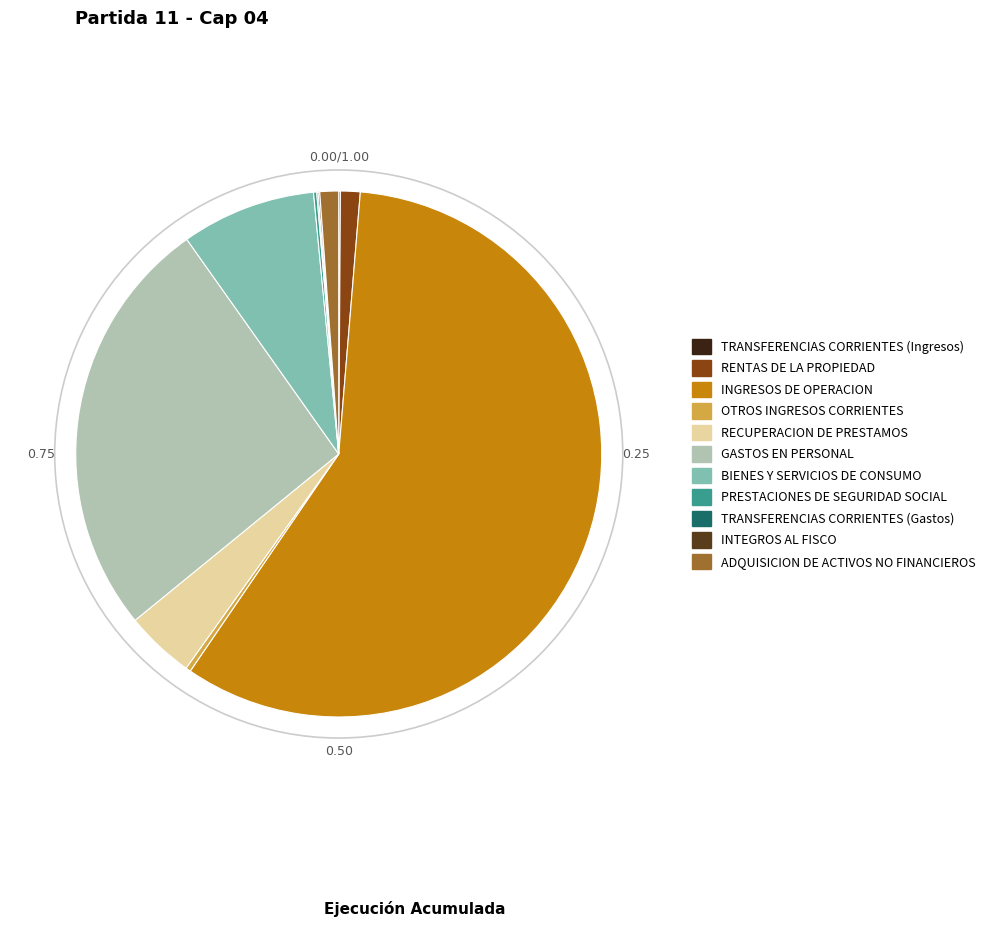

Which category has the biggest portion of the pie?

INGRESOS DE OPERACION